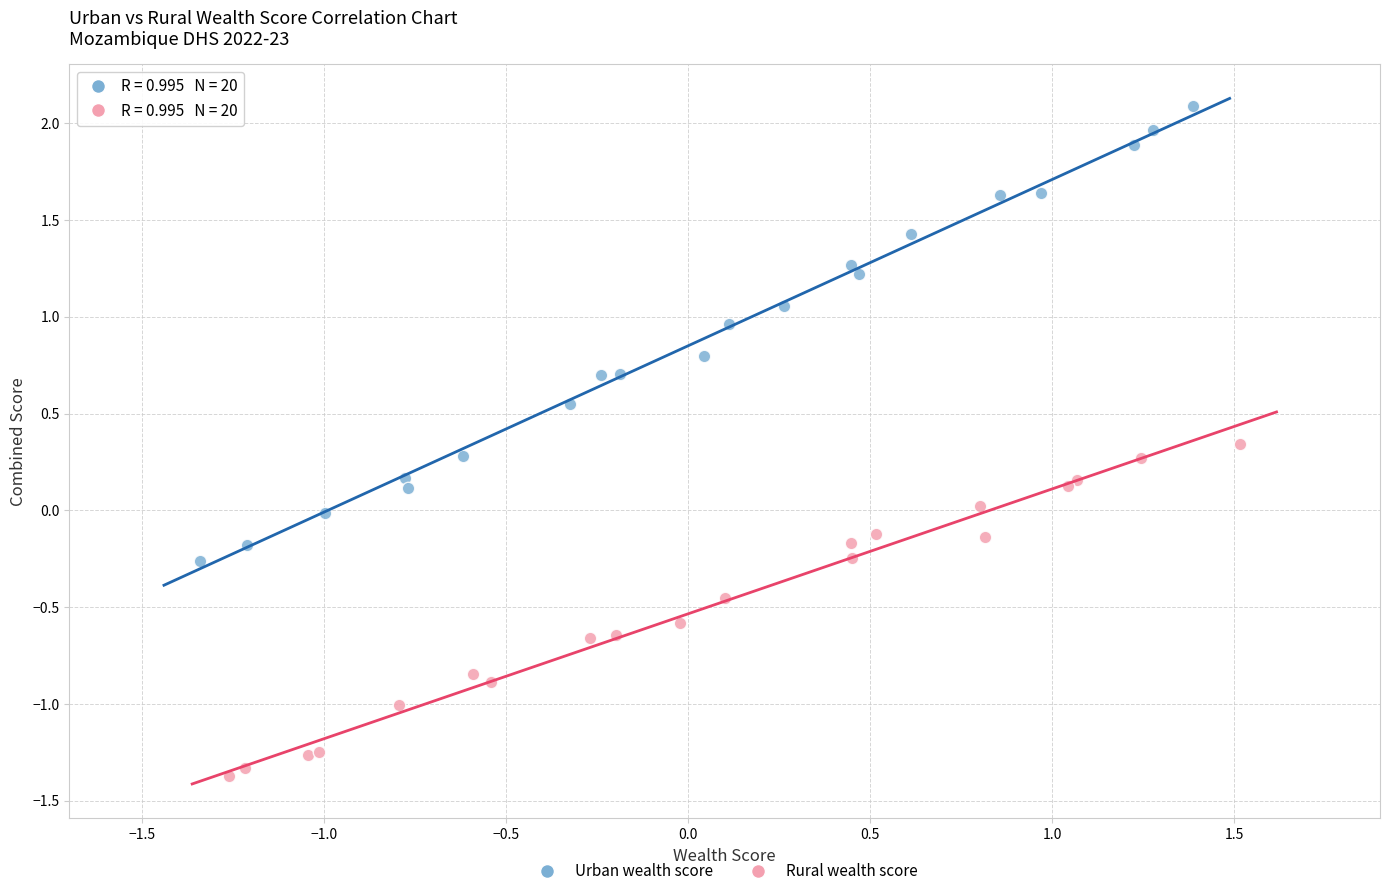

Which series contains the highest Y value?

Urban wealth score